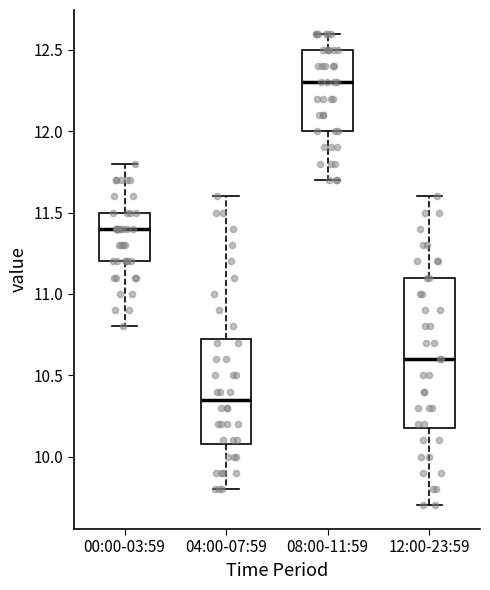

Where is the lower edge of the box for 00:00-03:59 on the y-axis? The values are not printed on the chart, so give them approximately, as read against the axis.

11.20